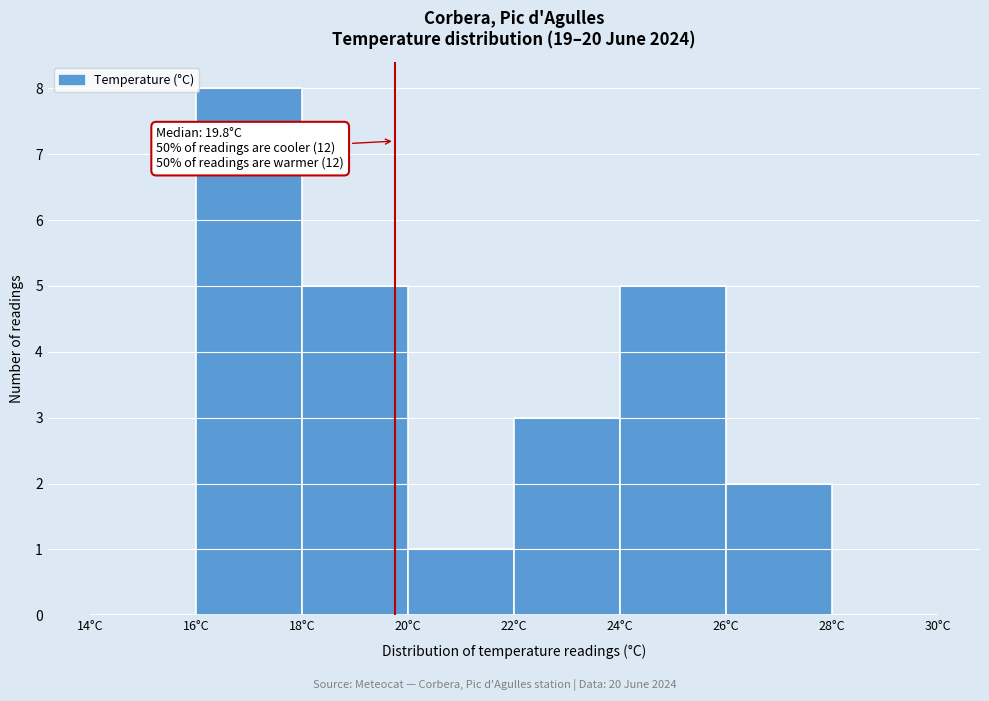

Which range on the x-axis has the tallest bar?

16 to 18